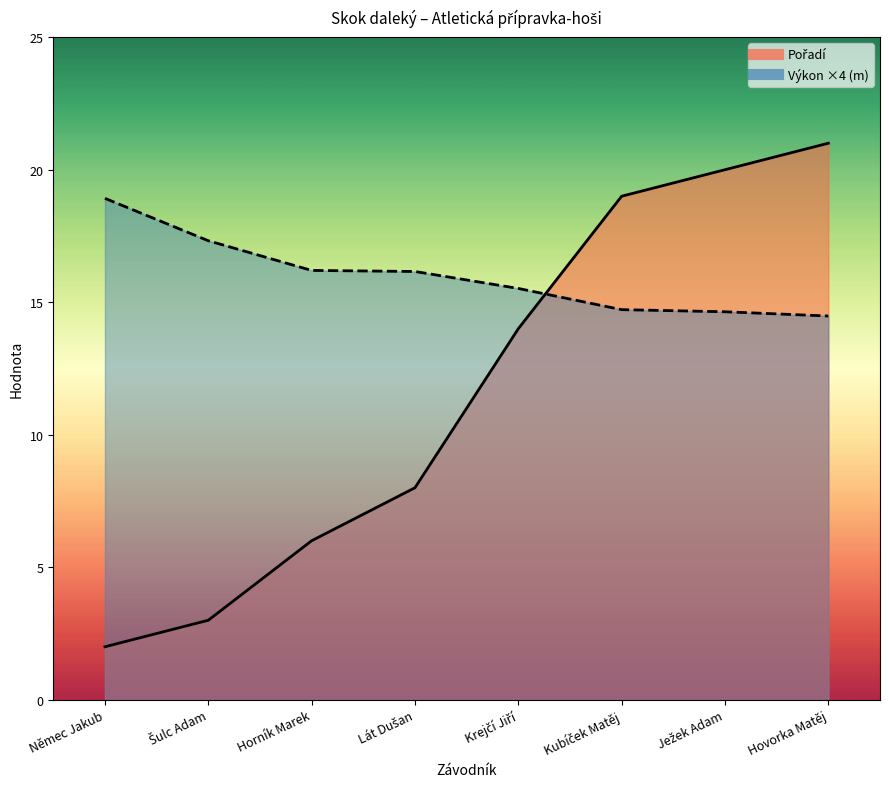

True or false: Pořadí has more than 2 points higher than both neighbors.

False